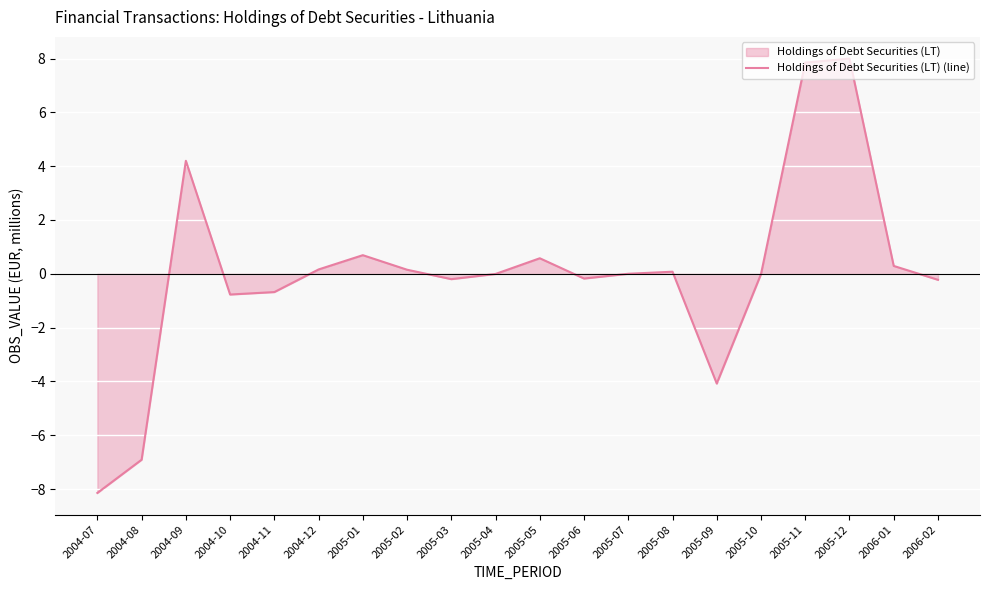

Is it true that the value at 2005-11 is 7.8?

True